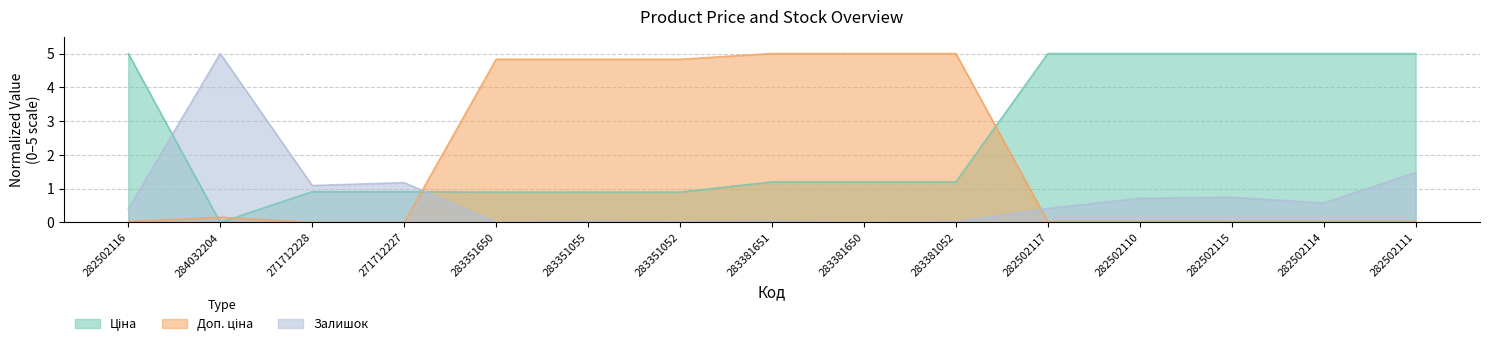

Does the chart have visible grid lines?

Yes